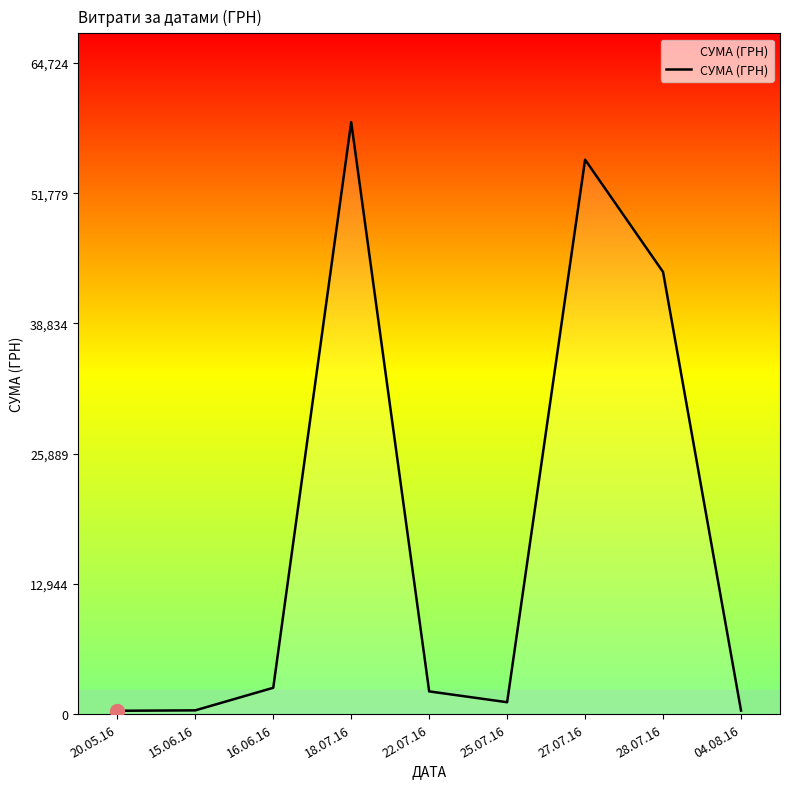

What is the difference between the maximum and minimum values?

58510.0